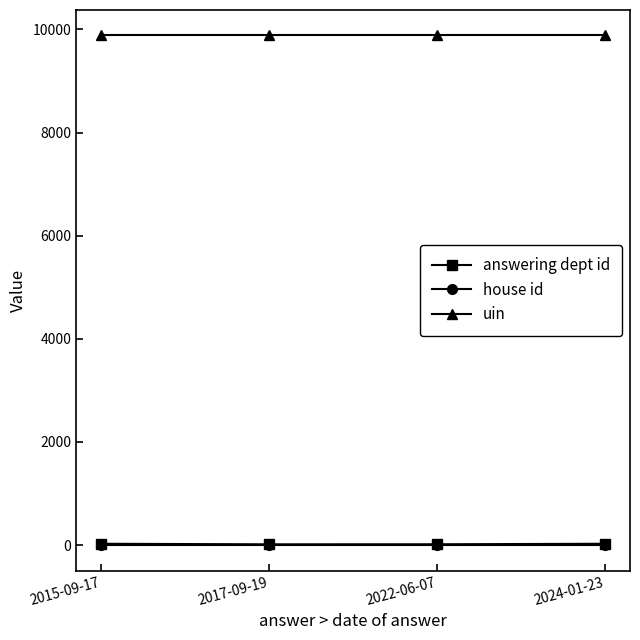

What are all the series names shown in the legend?

answering dept id, house id, uin